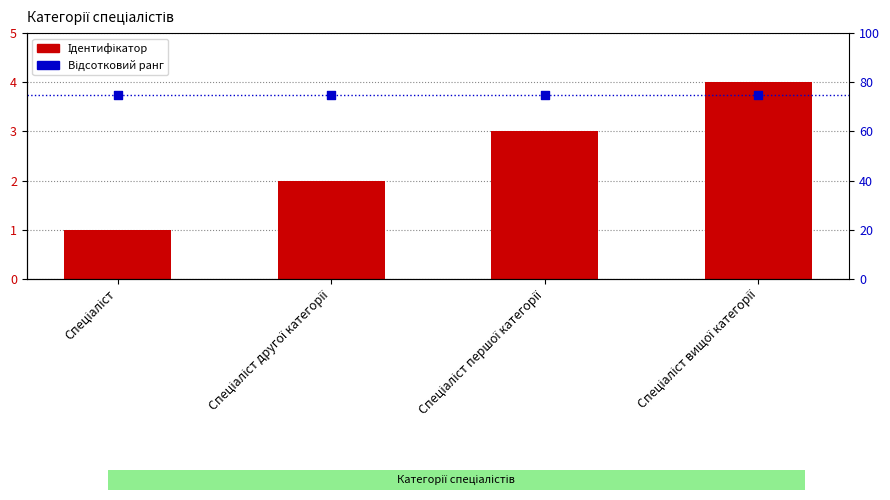

Which series has the largest Y range (max minus min)?

Ідентифікатор